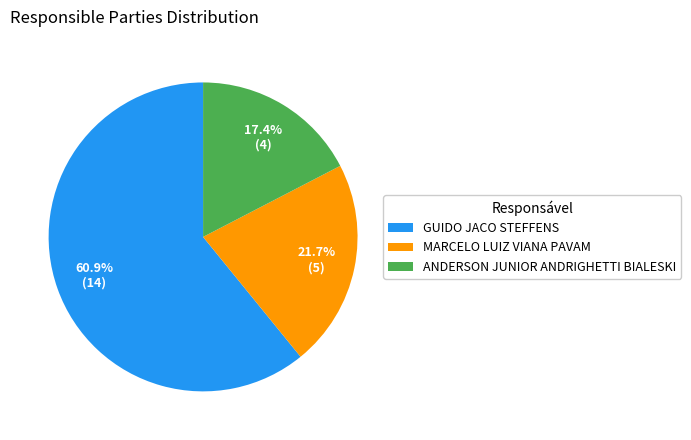

What percentage is the GUIDO JACO STEFFENS slice, to the nearest percent?

61%